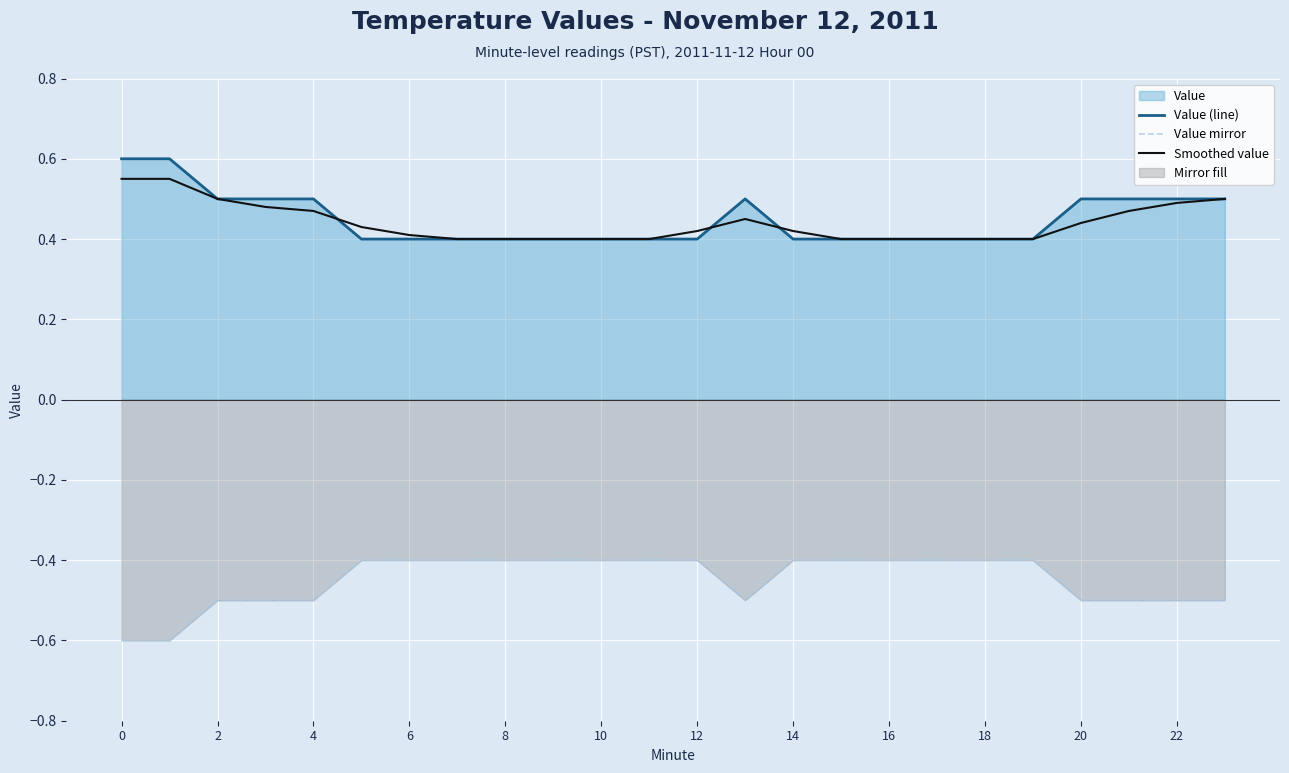

Does the chart display data point markers on the line(s)?

No